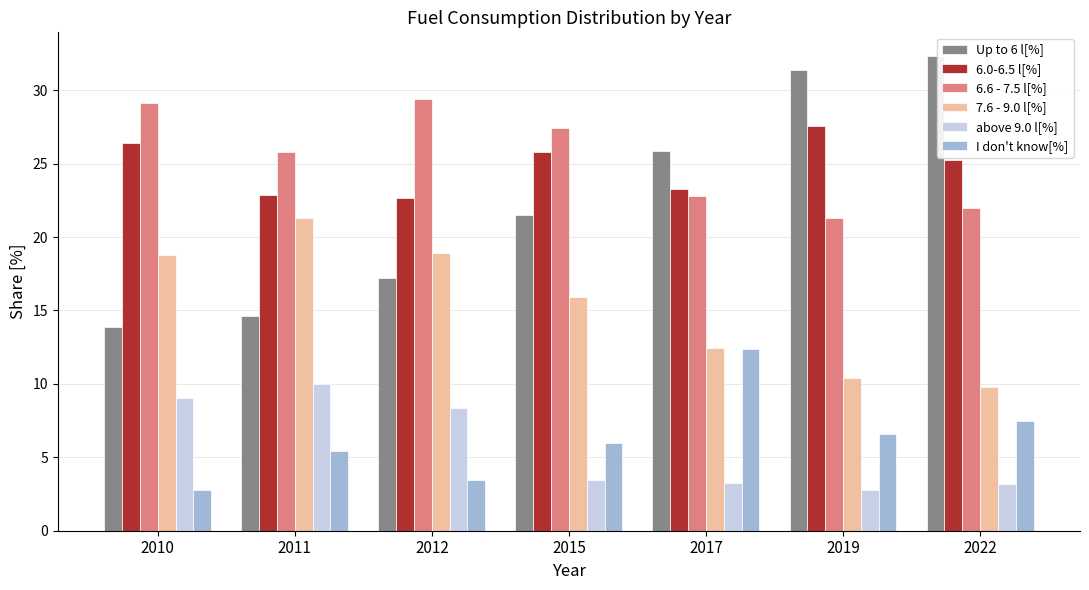

How many bars are there in total?

42